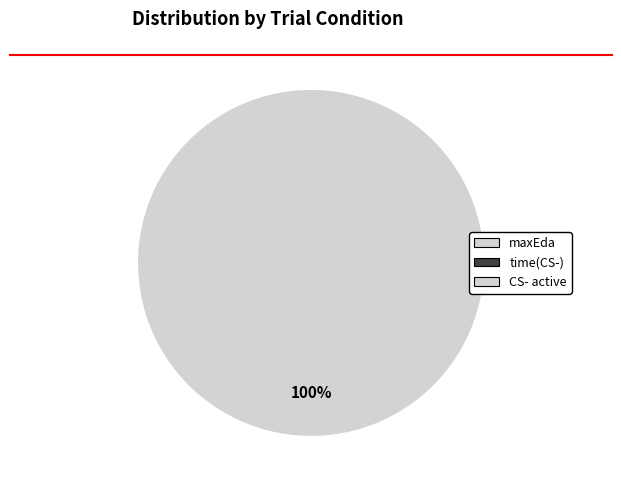

How many slices are in this pie chart?

3